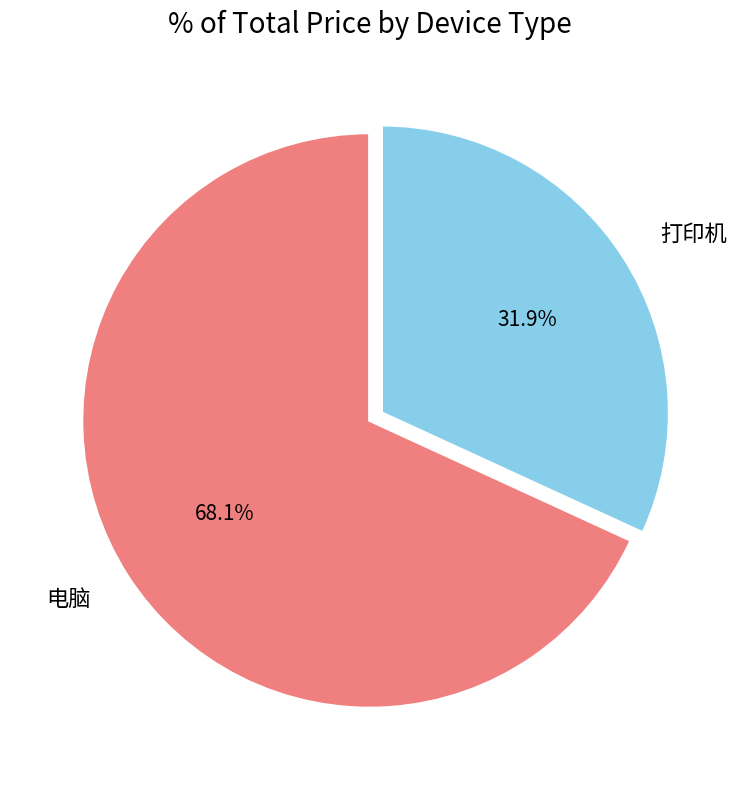

What percentage is the 打印机 slice, to the nearest percent?

32%